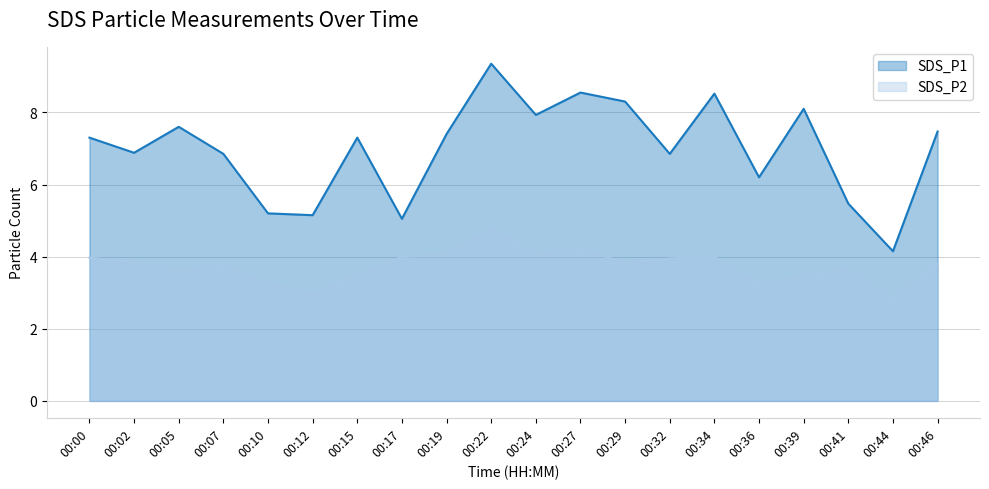

What is the difference between the second highest and second lowest values in the SDS_P1 series?

3.5